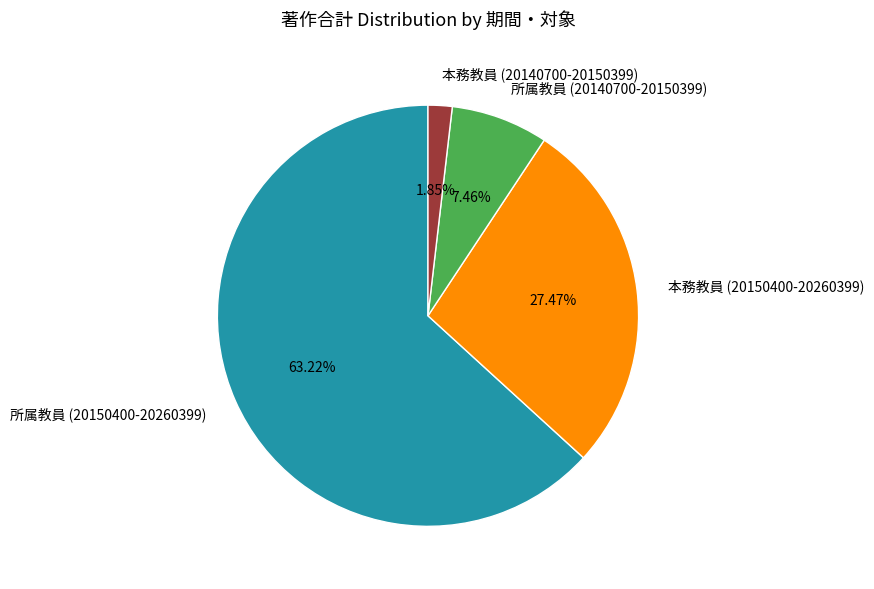

Which category accounts for the majority?

所属教員 (20150400-20260399)